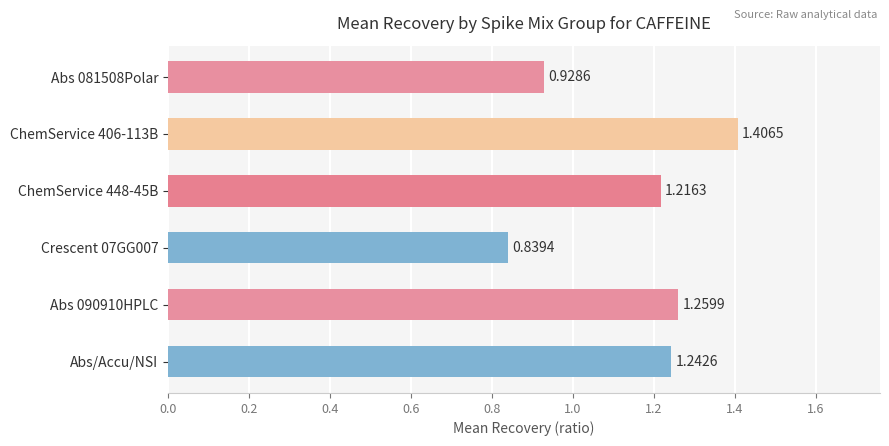

What is the change in value from ChemService 406-113B to Crescent 07GG007?

-0.6